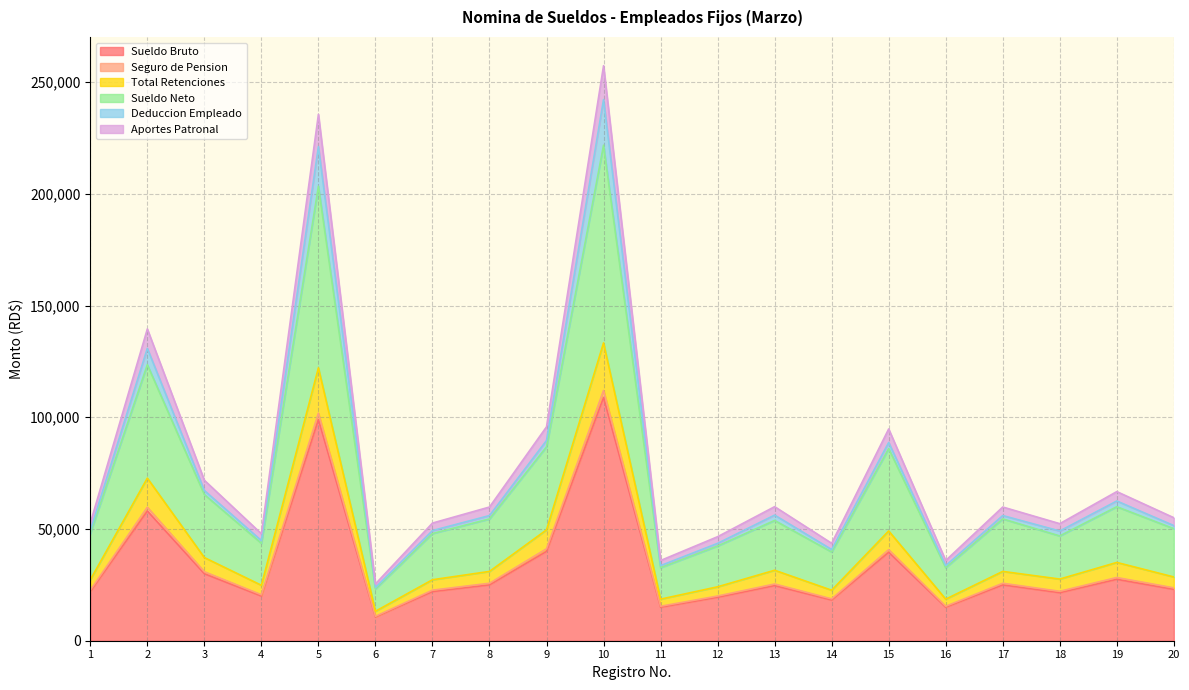

True or false: Deduccion Empleado has a value of 89621.6 at 9.

True